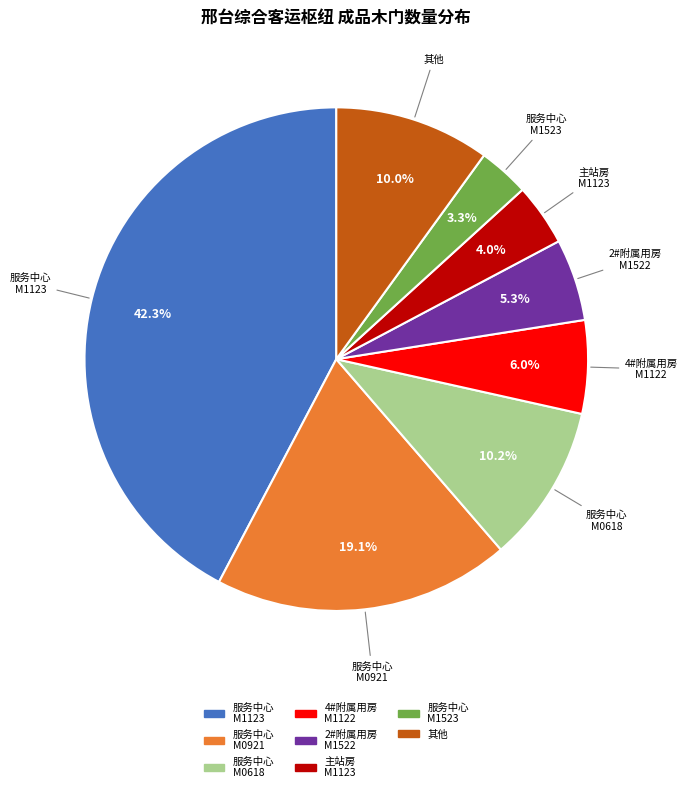

Does any single category account for the majority?

No